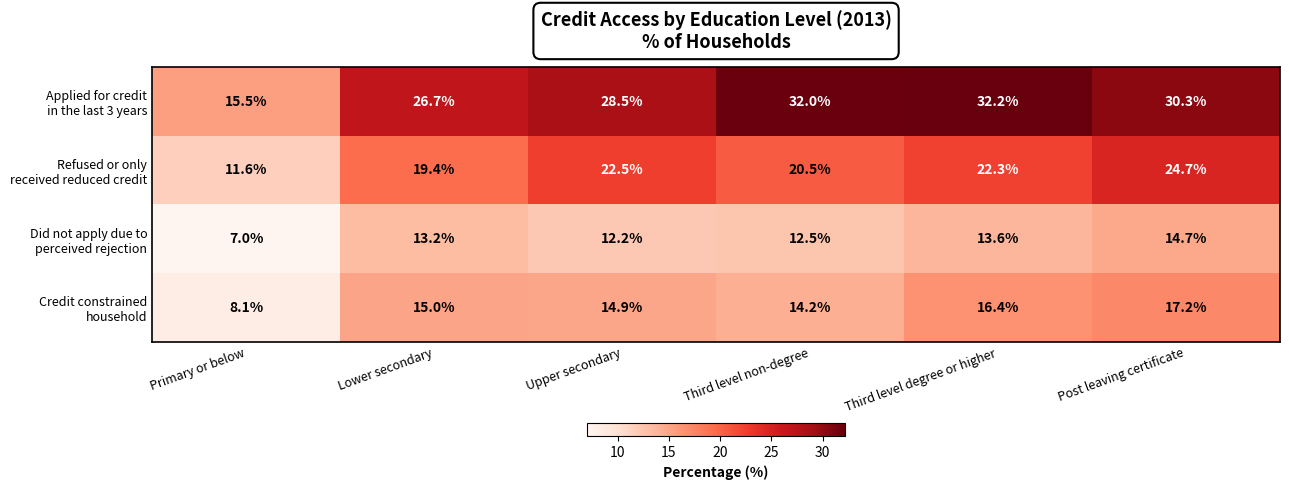

At which category does the chart reach its peak across all series?

Third level degree or higher